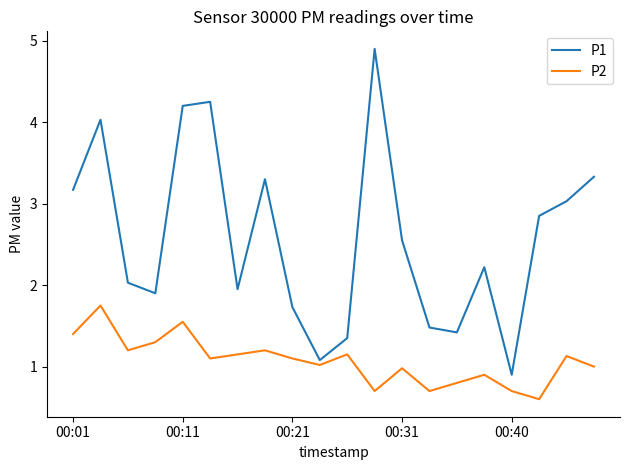

True or false: P2 and P1 intersect in this chart.

False